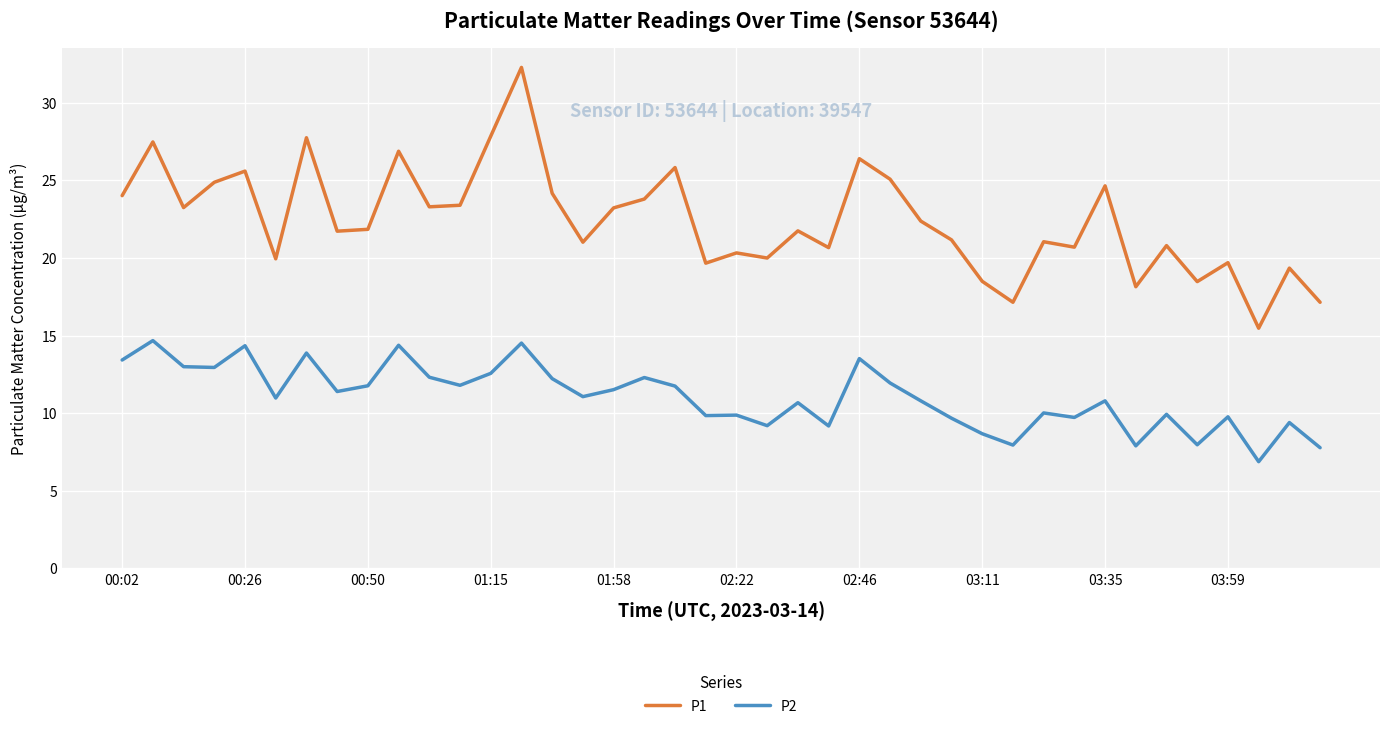

What is the lowest value of the P1 series?

15.5